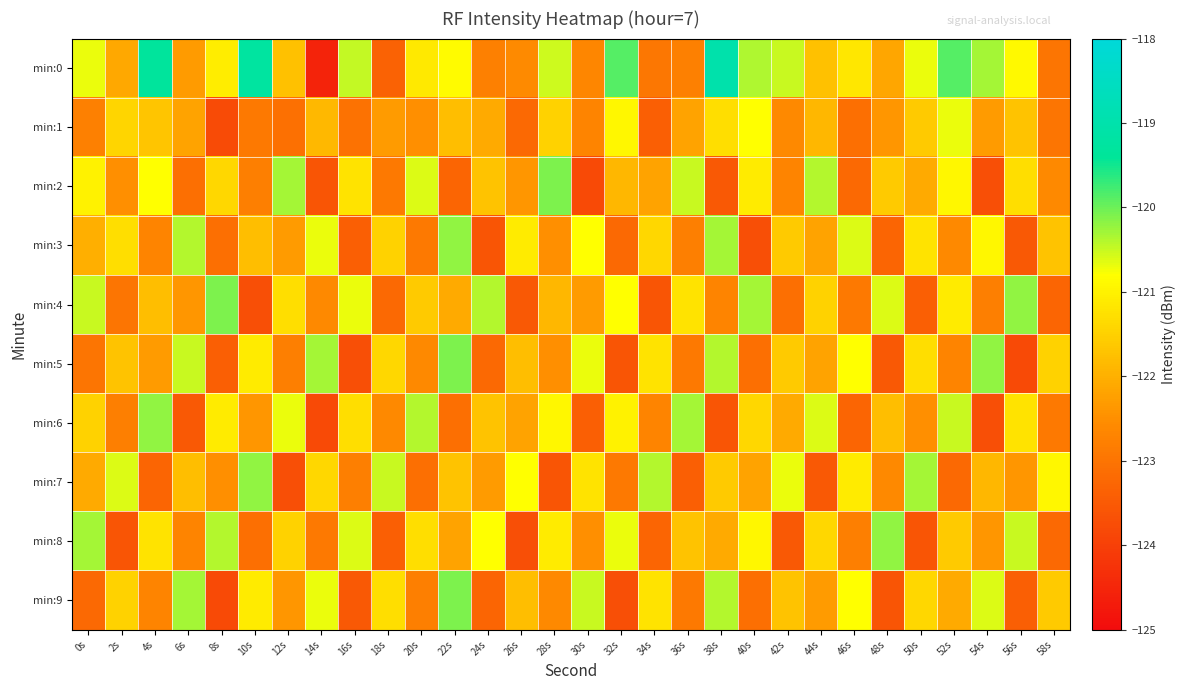

At which category does the chart reach its minimum across all series?

14s